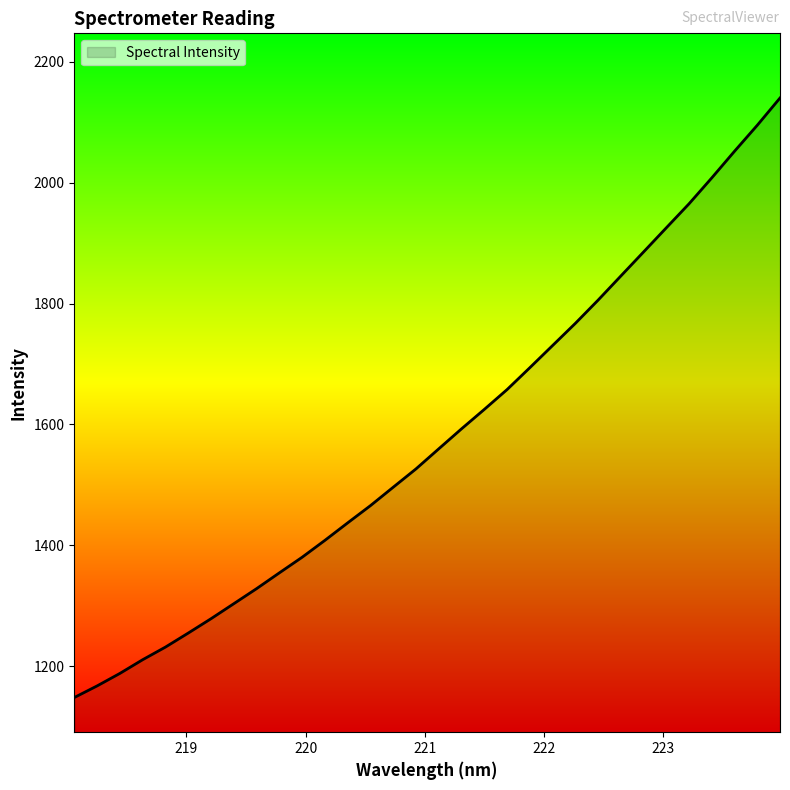

True or false: there are more than 0 points higher than both neighbors.

False